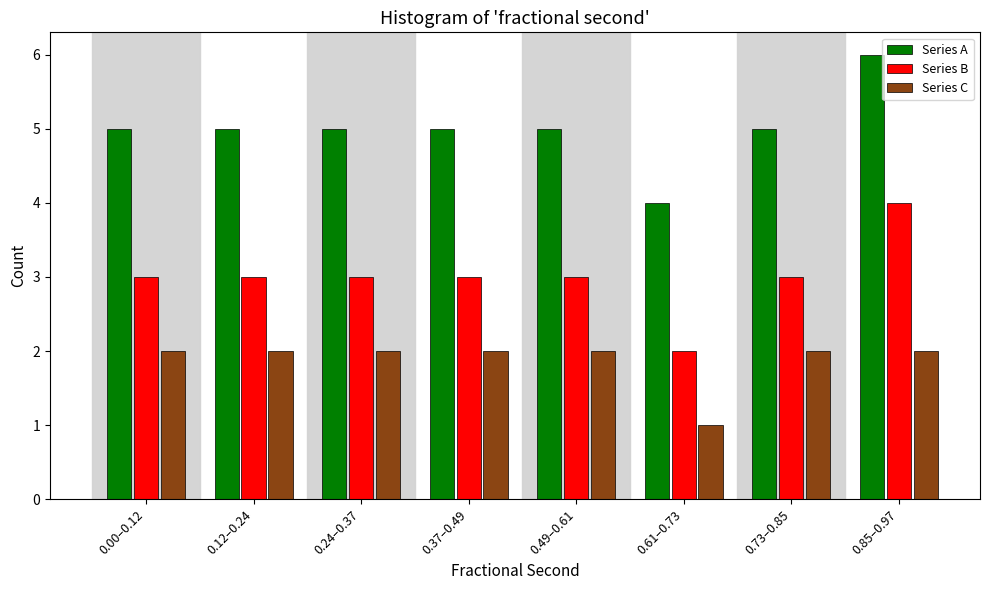

What is the average value of the Series B series?

3